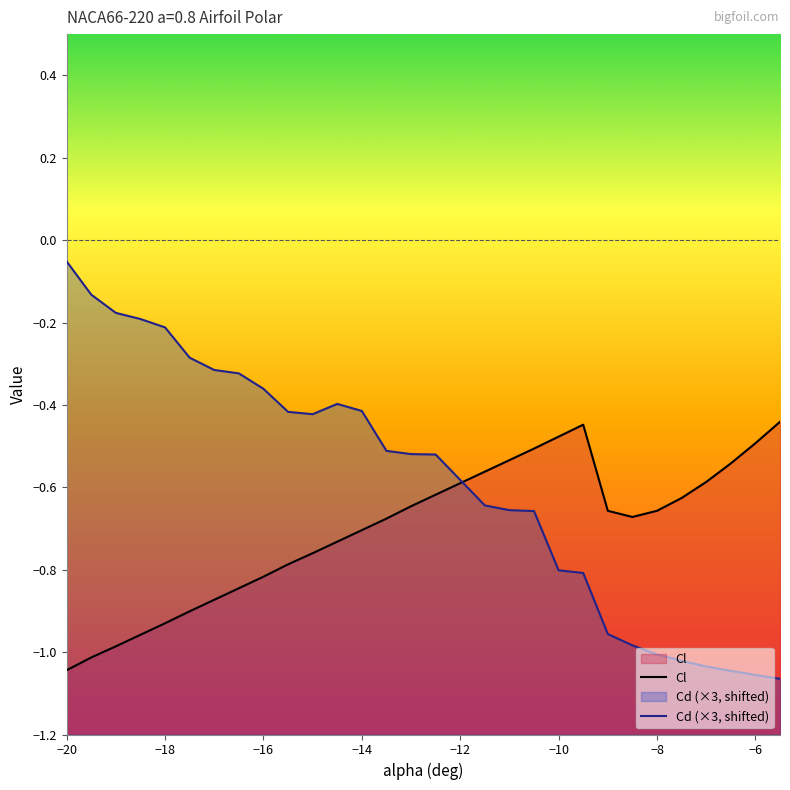

Which series has the widest spread of values?

Cd (×3, shifted)